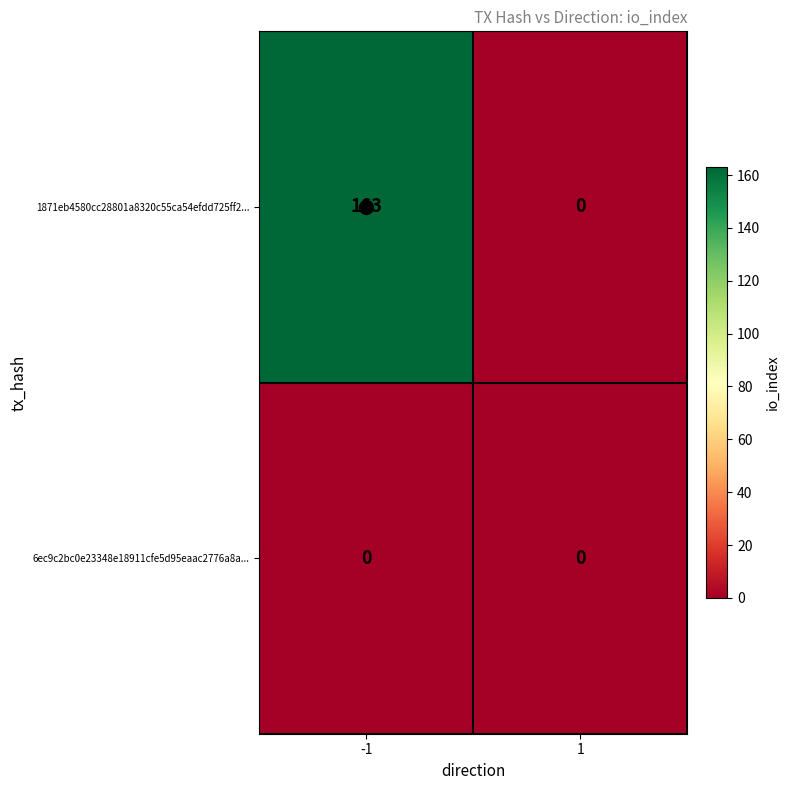

At which category does the chart reach its peak across all series?

-1